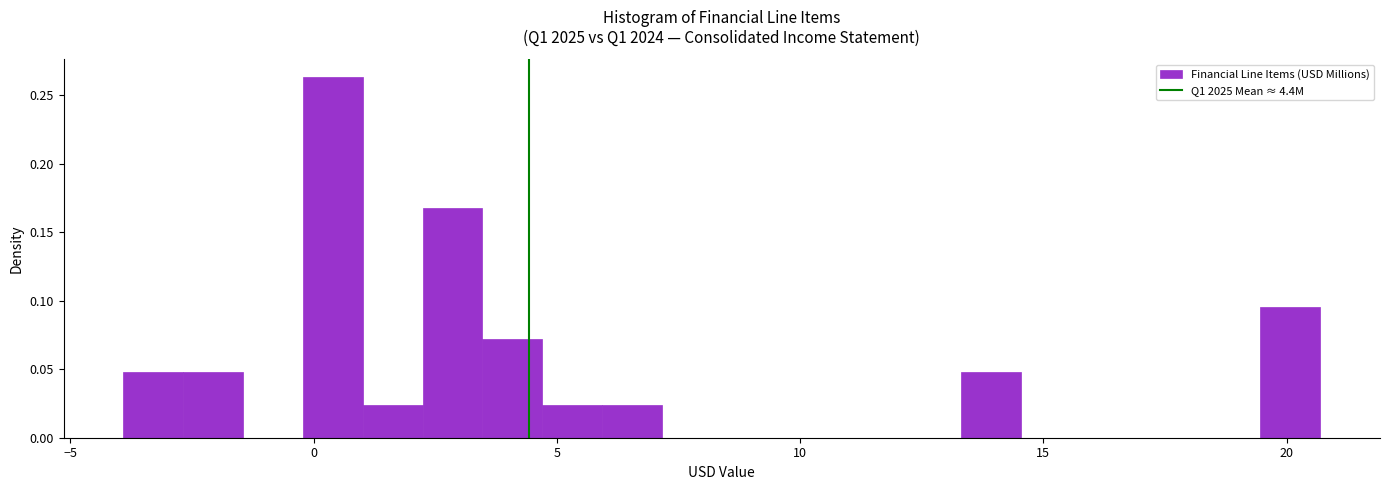

Around what value on the x-axis is the tallest bar? Give the approximate position of its centre, as read against the axis.

0.5